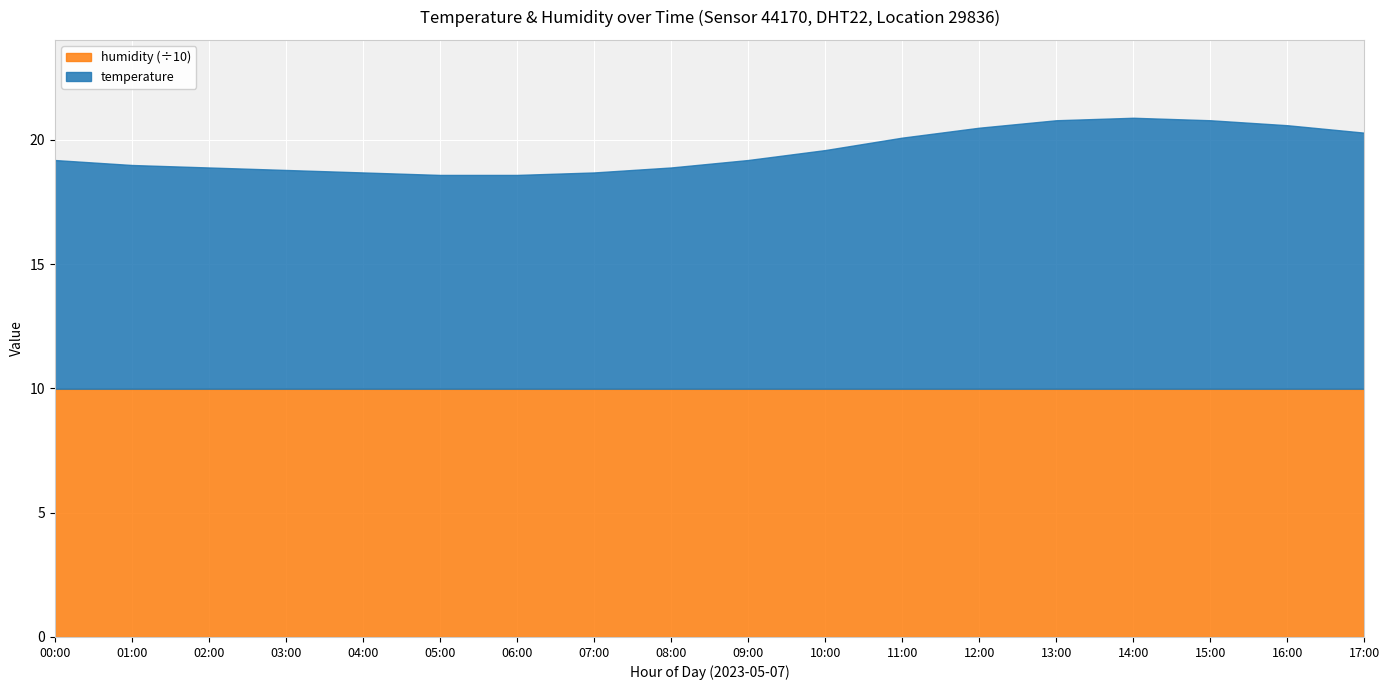

Between 16:00 and 05:00, which is larger?

16:00